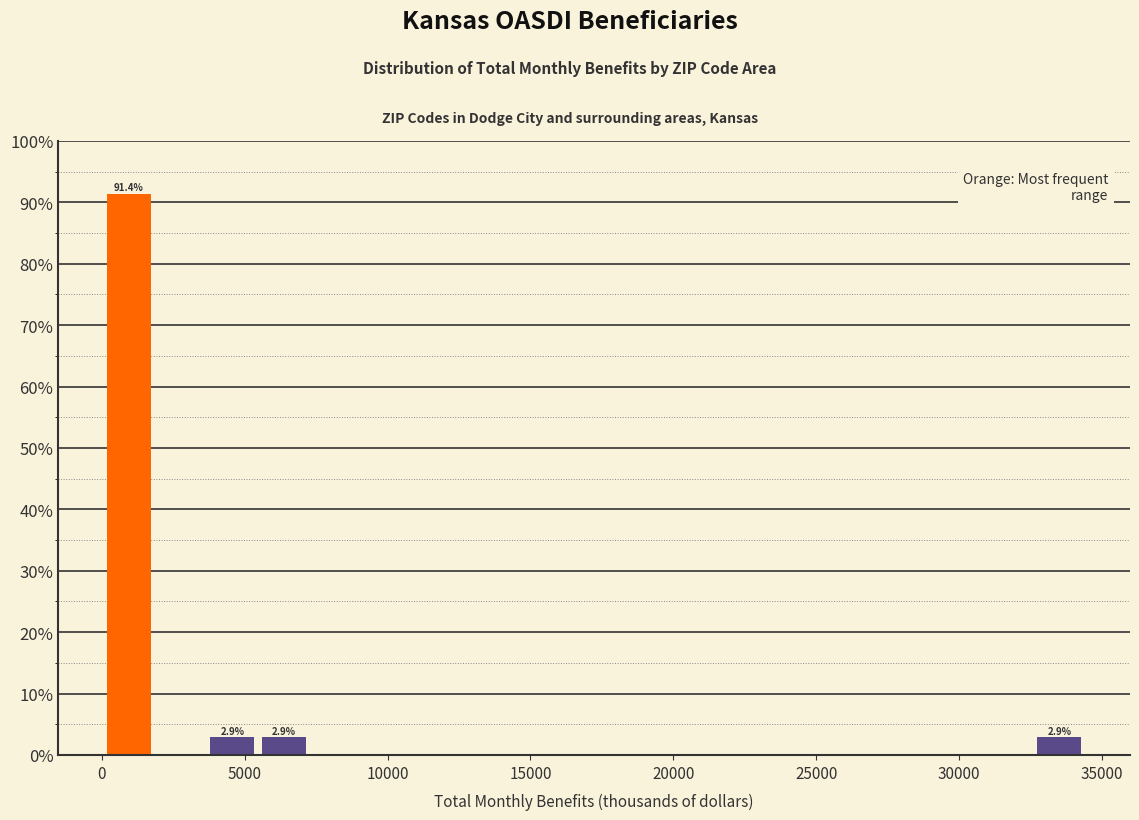

Read against the x-axis, roughly where is the centre of the tallest bar?

1000